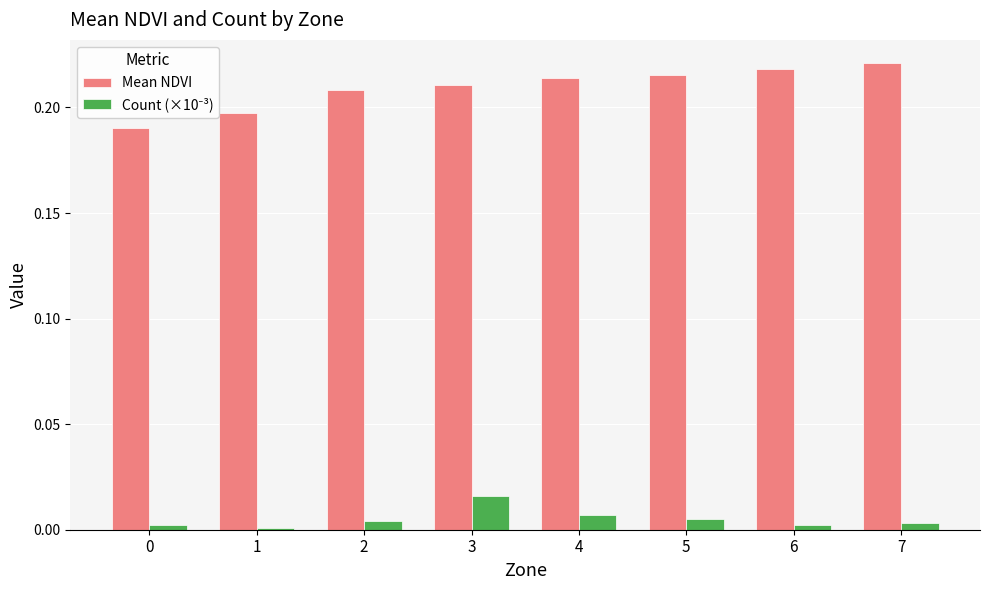

How many categories are shown in the chart?

8